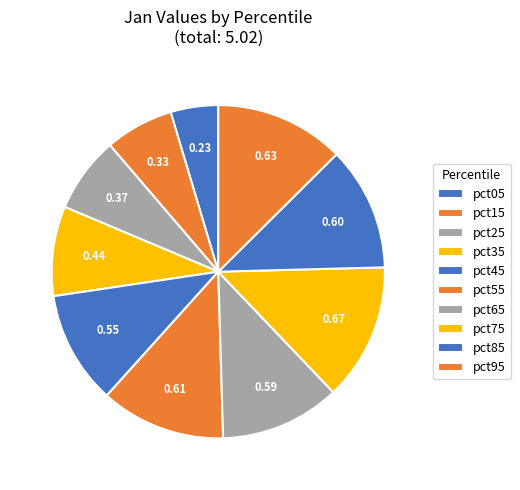

How many segments does this pie chart have?

10